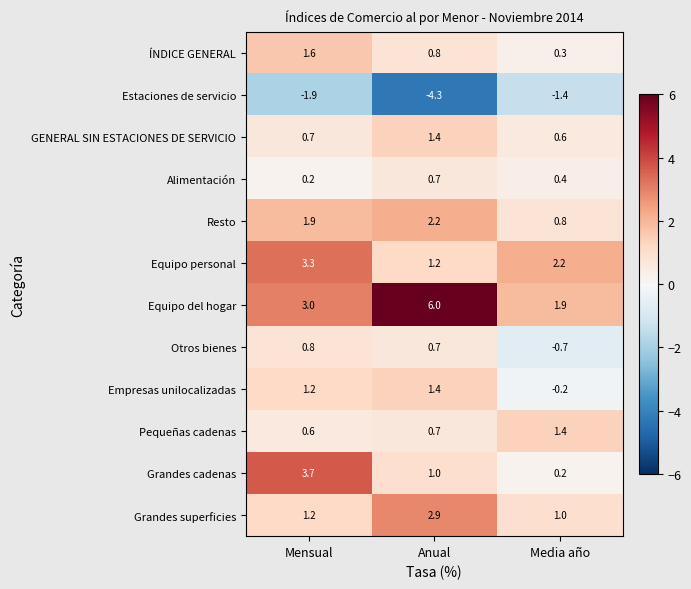

What is the smallest value displayed?

-4.3